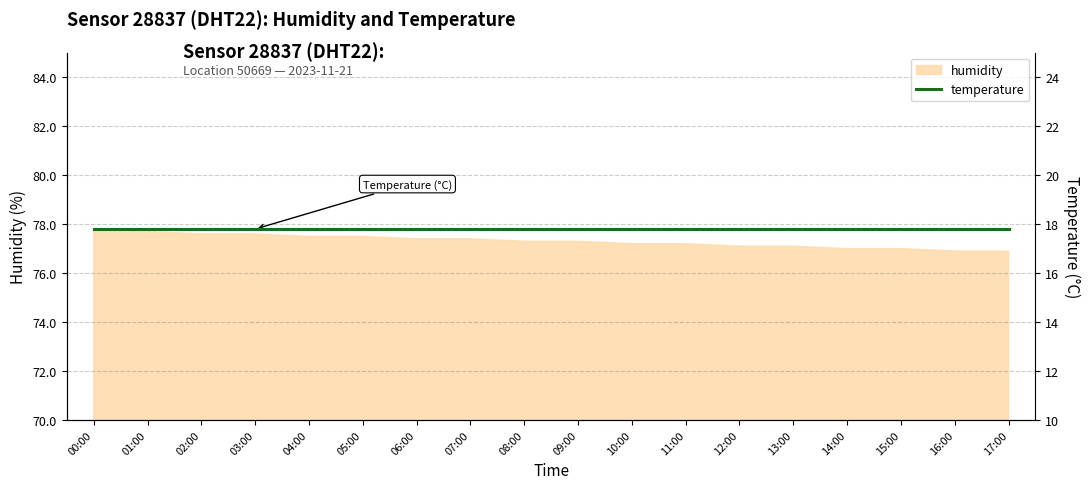

What is the difference between the maximum and minimum values?

0.9